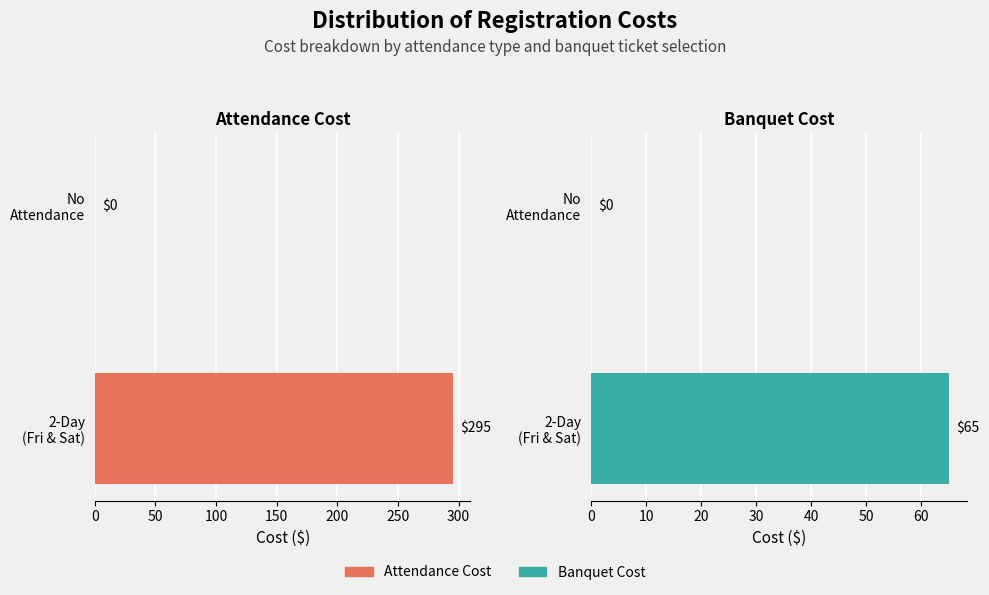

Does the chart contain stacked bars?

No